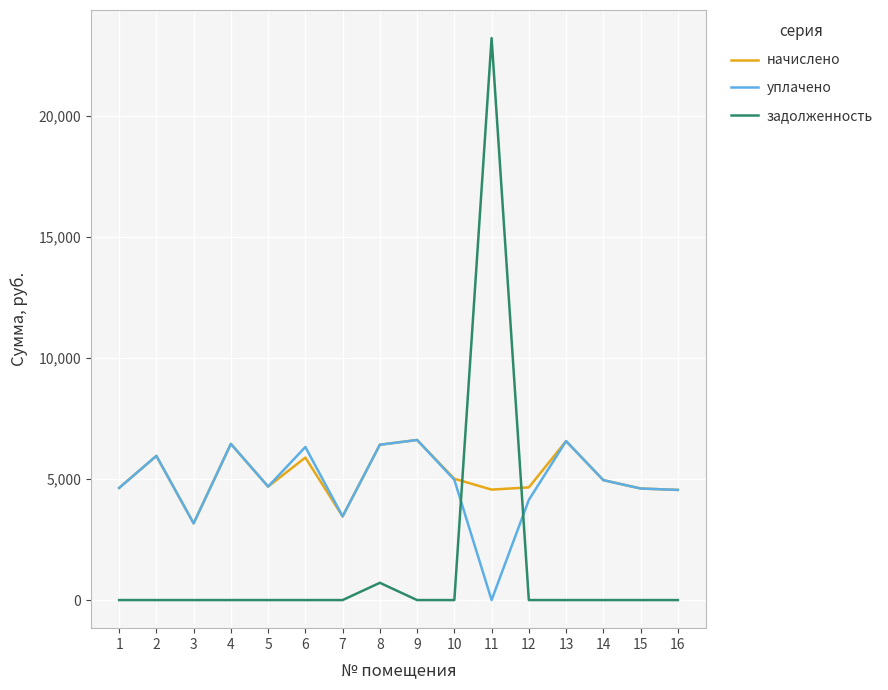

What is the difference between the highest and lowest values at 3?

3168.0